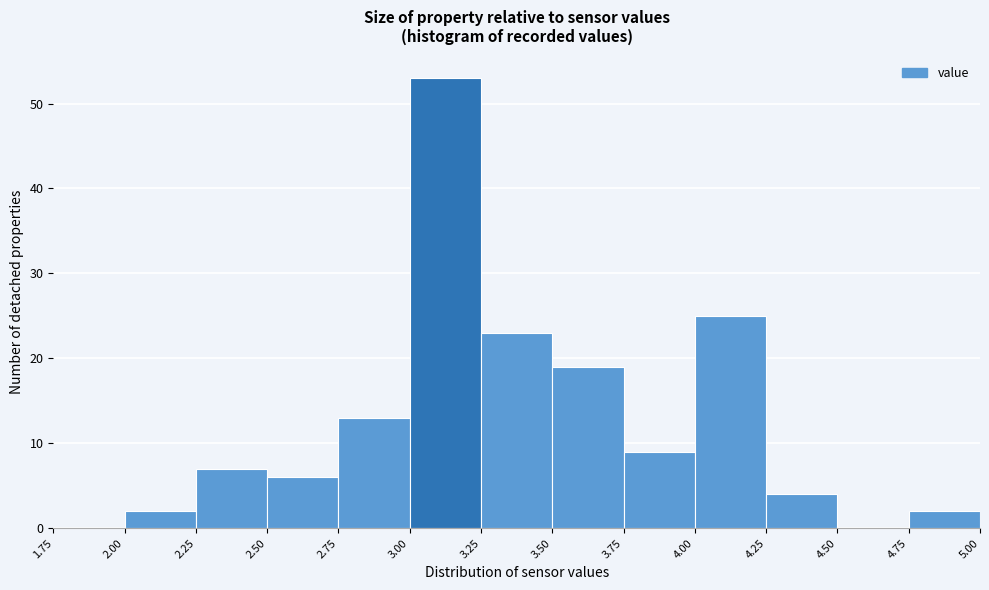

Reading left to right, list every bar in this chart as the range it spans on the x-axis followed by its height. The values are not printed on the chart, so give them approximately, as read against the axis.

1.75 to 2.00: 0
2.00 to 2.25: 2
2.25 to 2.50: 7
2.50 to 2.75: 6
2.75 to 3.00: 13
3.00 to 3.25: 53
3.25 to 3.50: 23
3.50 to 3.75: 19
3.75 to 4.00: 9
4.00 to 4.25: 25
4.25 to 4.50: 4
4.50 to 4.75: 0
4.75 to 5.00: 2